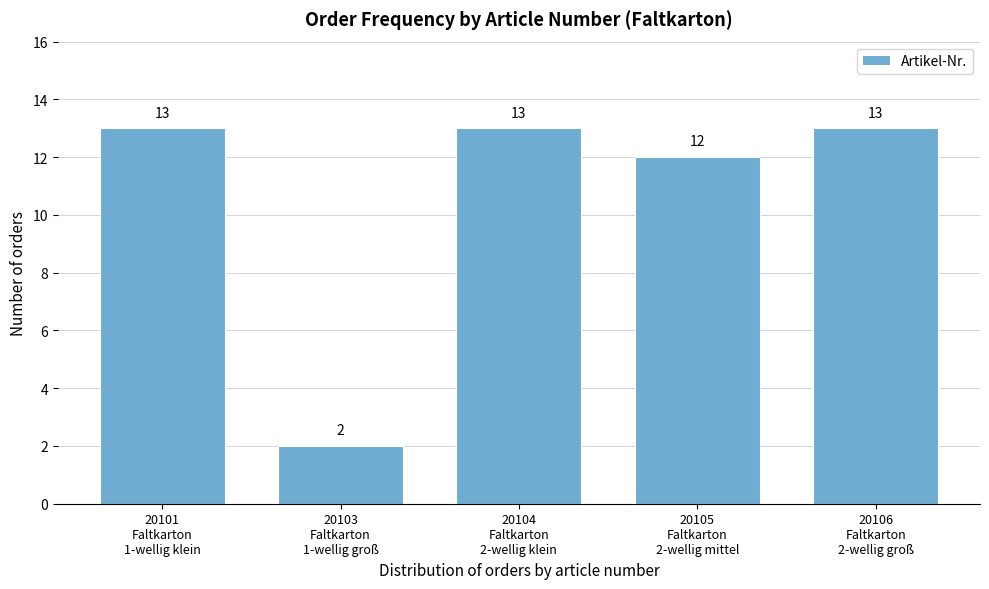

Reading left to right, extract all data points from this chart.

13	2	13	12	13